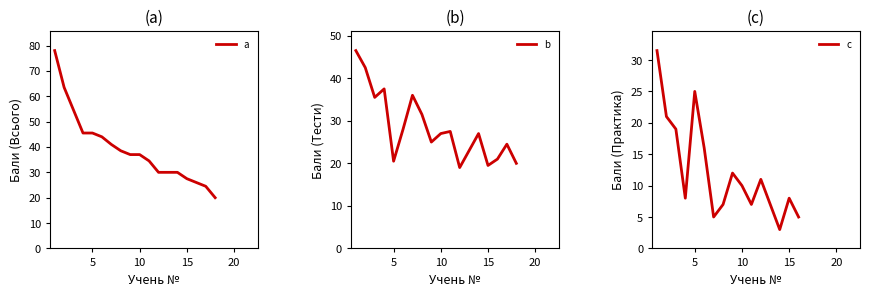

True or false: Тести has a value of 20.5 at 5.

True